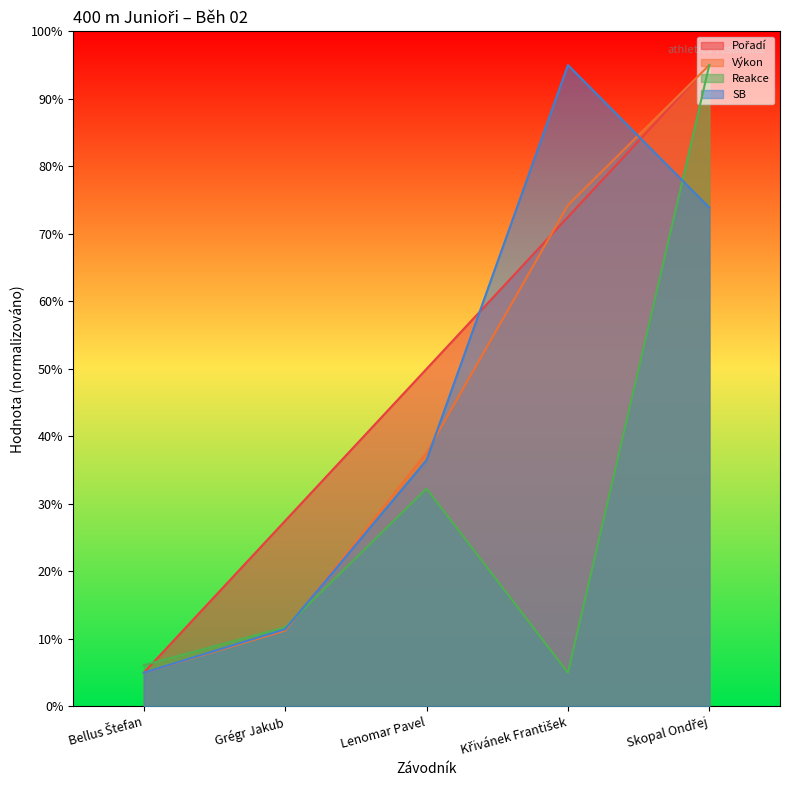

What is the smallest value displayed?

5.0